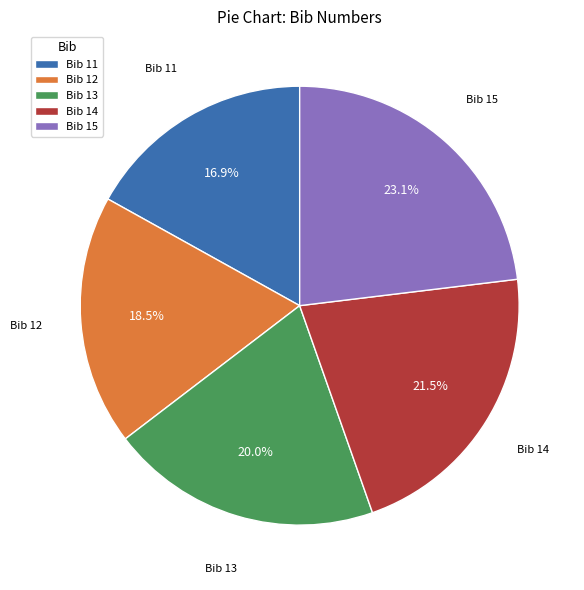

What portion of the pie excludes Bib 11?

83.1%